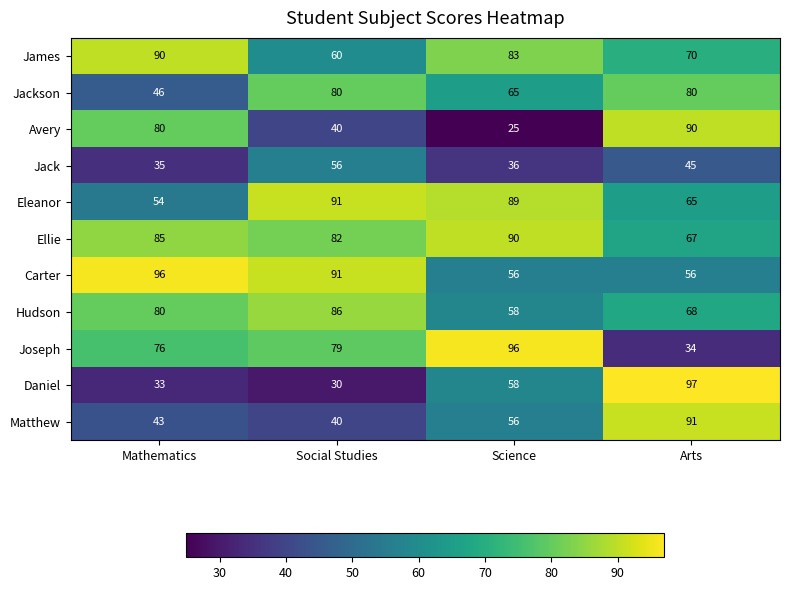

Read the Ellie value at Arts, to the nearest 10.

70